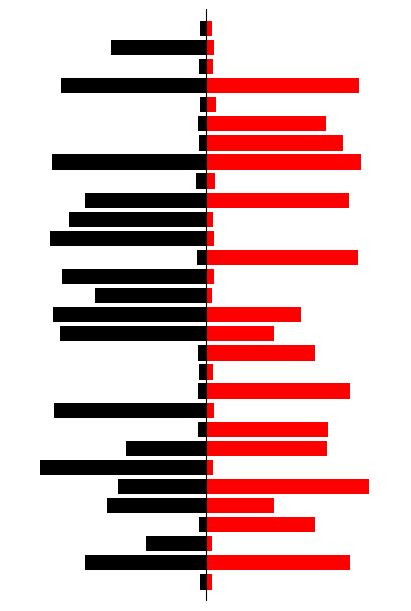

Rank the series by their average value, from highest to lowest.

Lane 1 (Red), Lane 1 (Black)